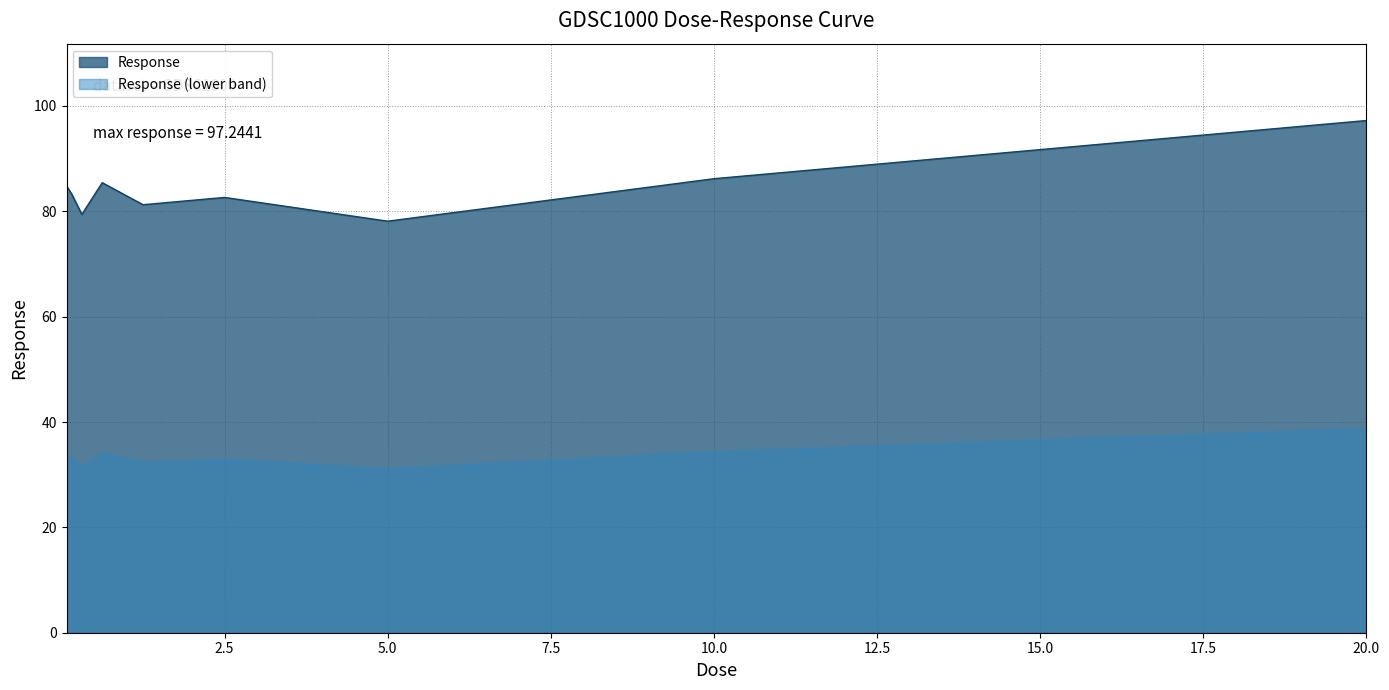

What is the change in value from 0.15625 to 2.5?

-0.7